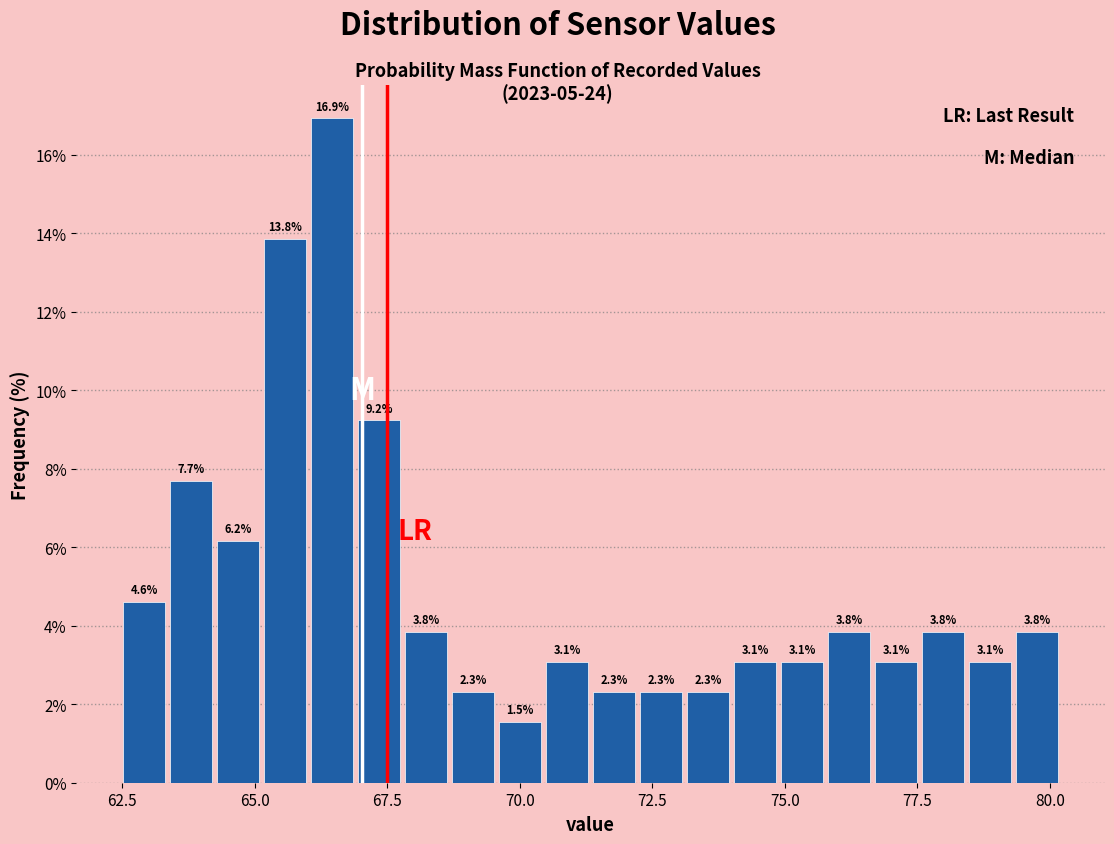

Around what value on the x-axis is the tallest bar? Give the approximate position of its centre, as read against the axis.

66.5